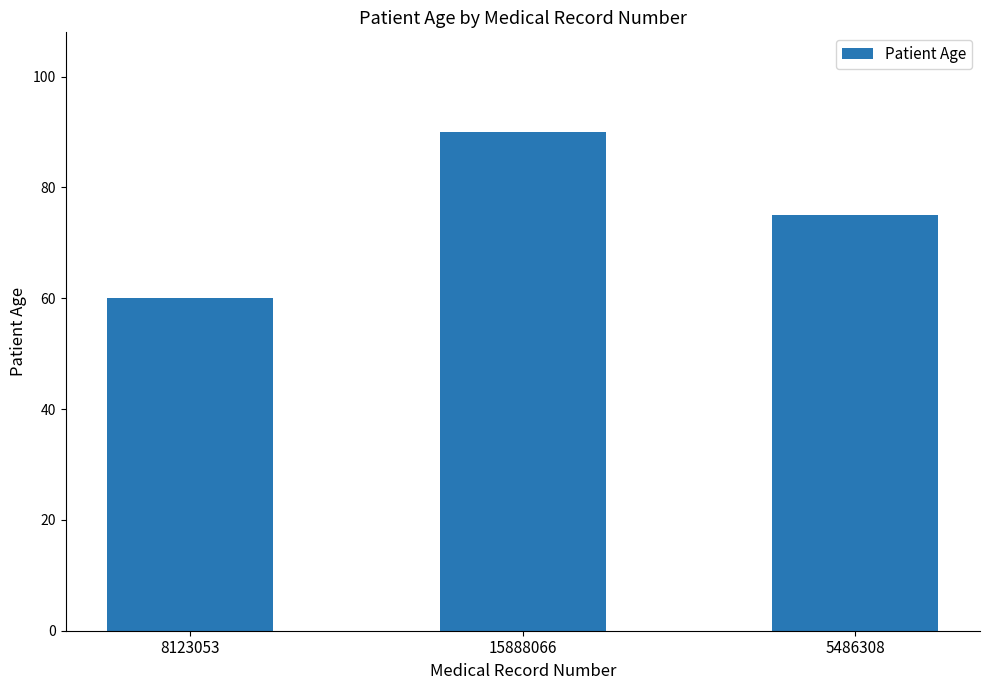

Reading left to right, transcribe all the data shown in this chart.

60	90	75